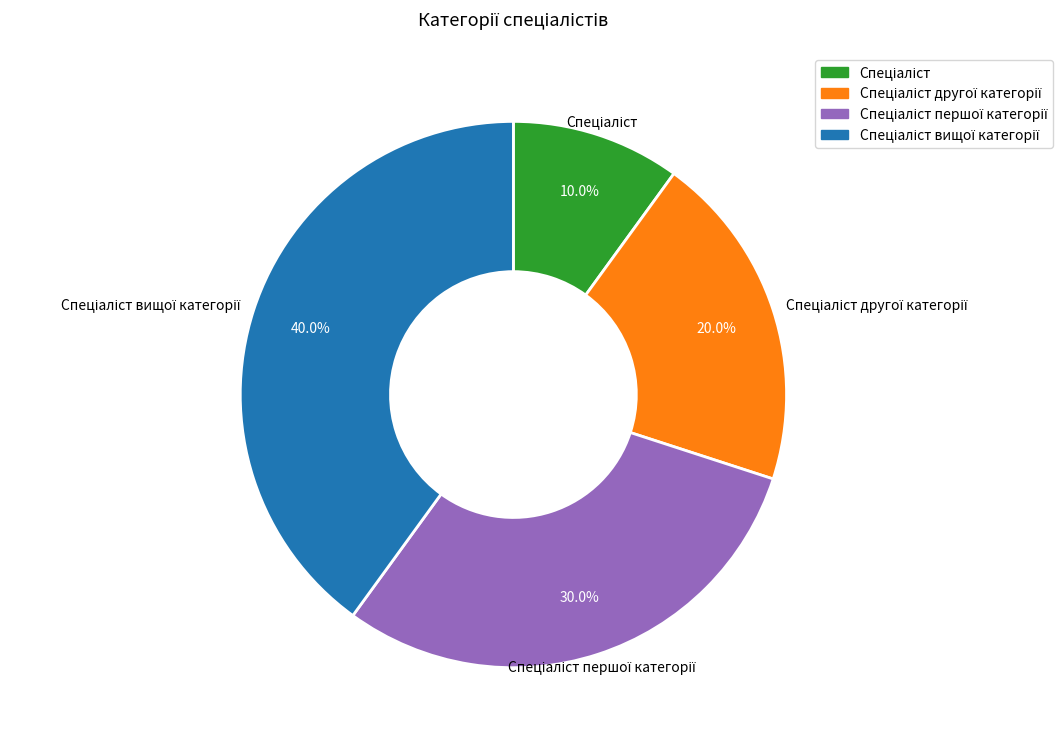

Is there any slice that represents more than half of the pie?

No